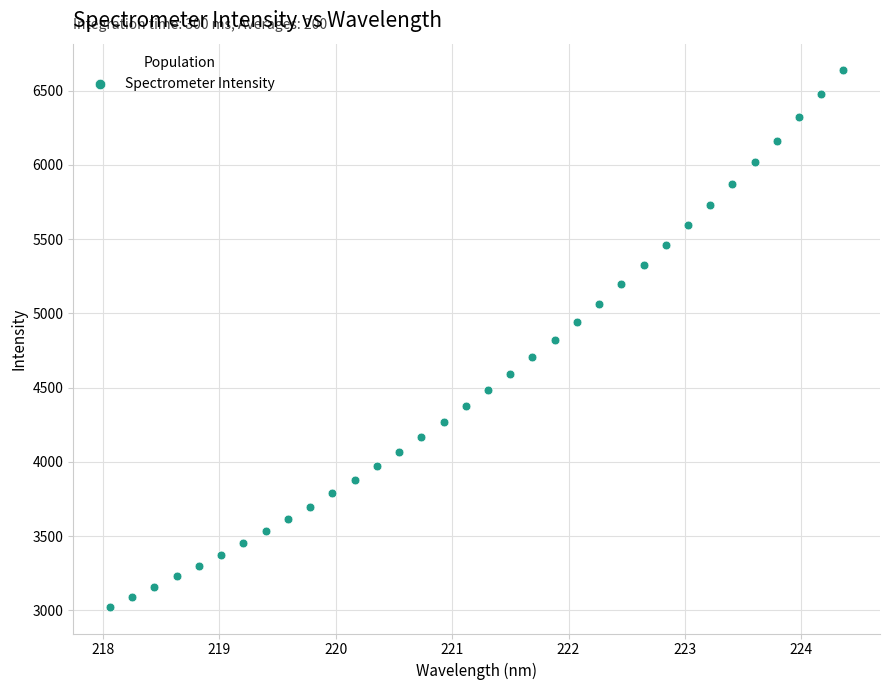

What is the range of Y values (max minus min)?

3611.8